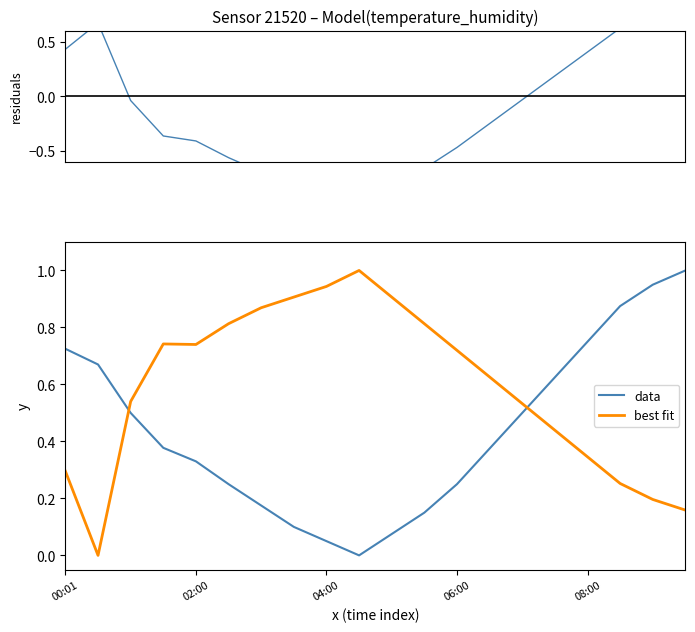

What value does the data series have at 18?

1.0